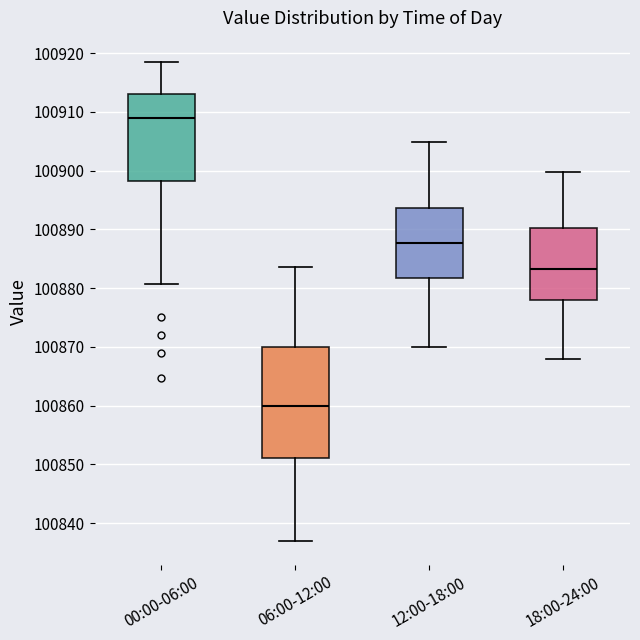

Reading left to right, transcribe this box plot: for each box, give where its median line is, the range the box spans, and where its two whiskers end, as read against the y-axis. The values are not printed on the chart, so give them approximately, as read against the axis.

00:00-06:00: median 100909, box 100898 to 100913, whiskers 100881 to 100919
06:00-12:00: median 100860, box 100851 to 100870, whiskers 100837 to 100884
12:00-18:00: median 100888, box 100882 to 100894, whiskers 100870 to 100905
18:00-24:00: median 100883, box 100878 to 100890, whiskers 100868 to 100900